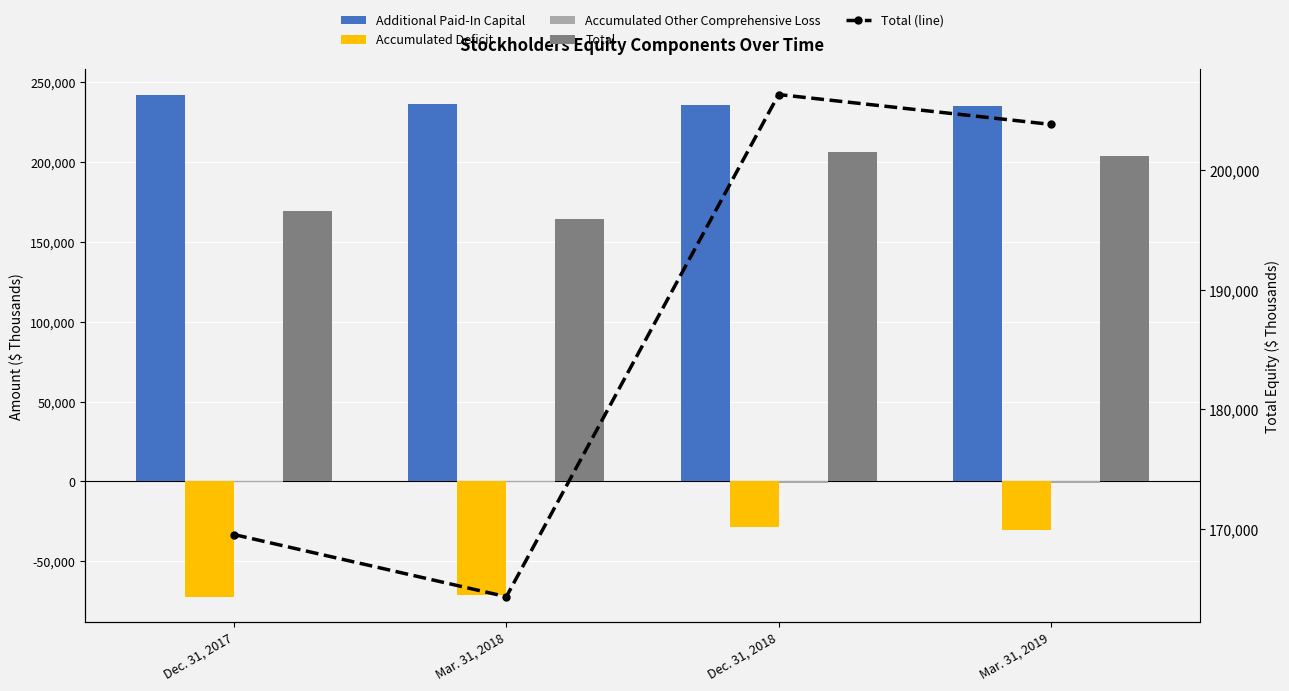

What is the difference between the maximum and minimum values in the Total series?

42021